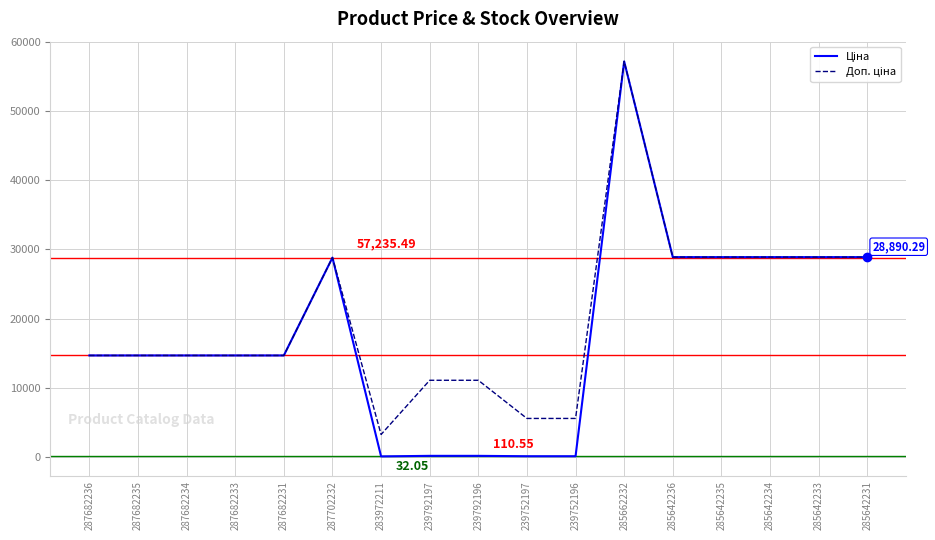

At which category is the sum across all series the highest?

285662232